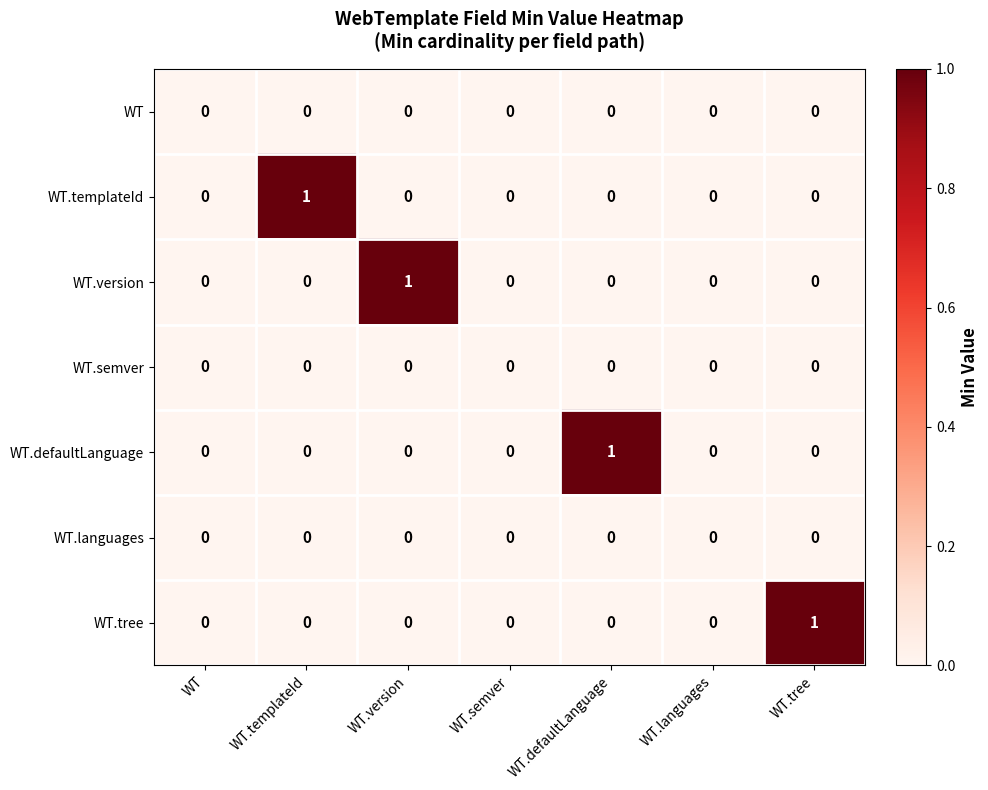

True or false: WT.version has a value of 1 at WT.version.

True